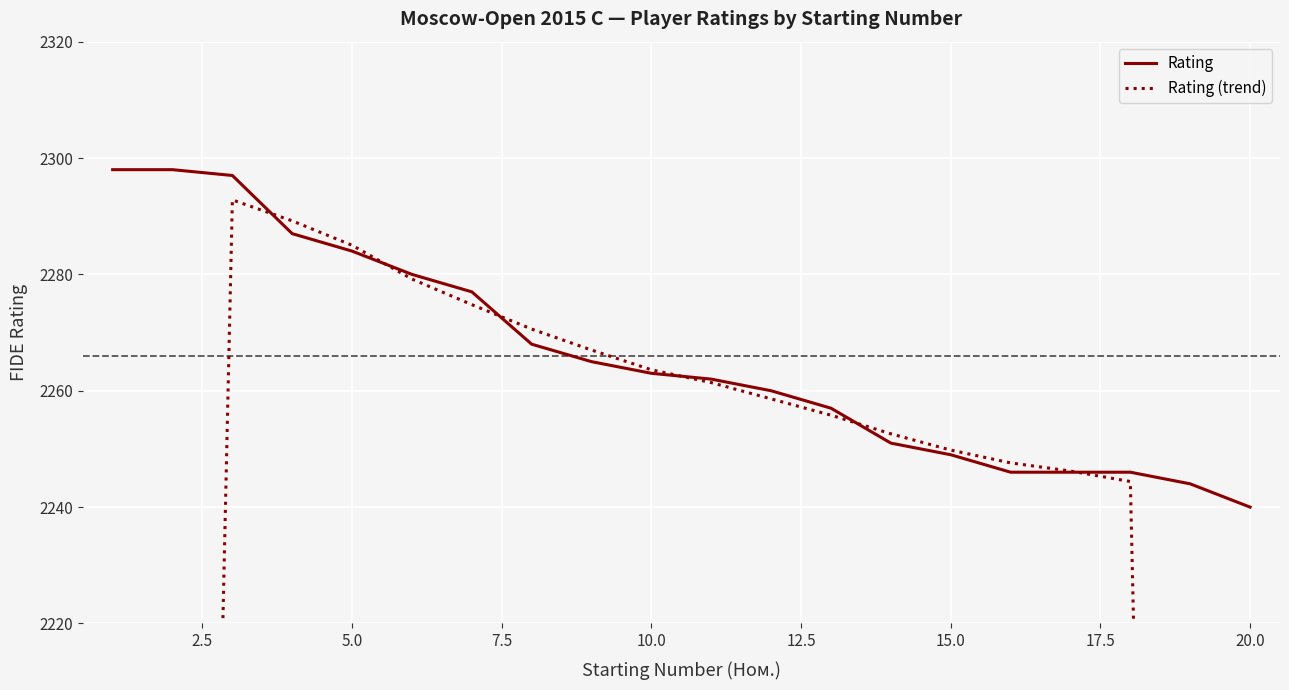

What is the highest value of the Rating series?

2298